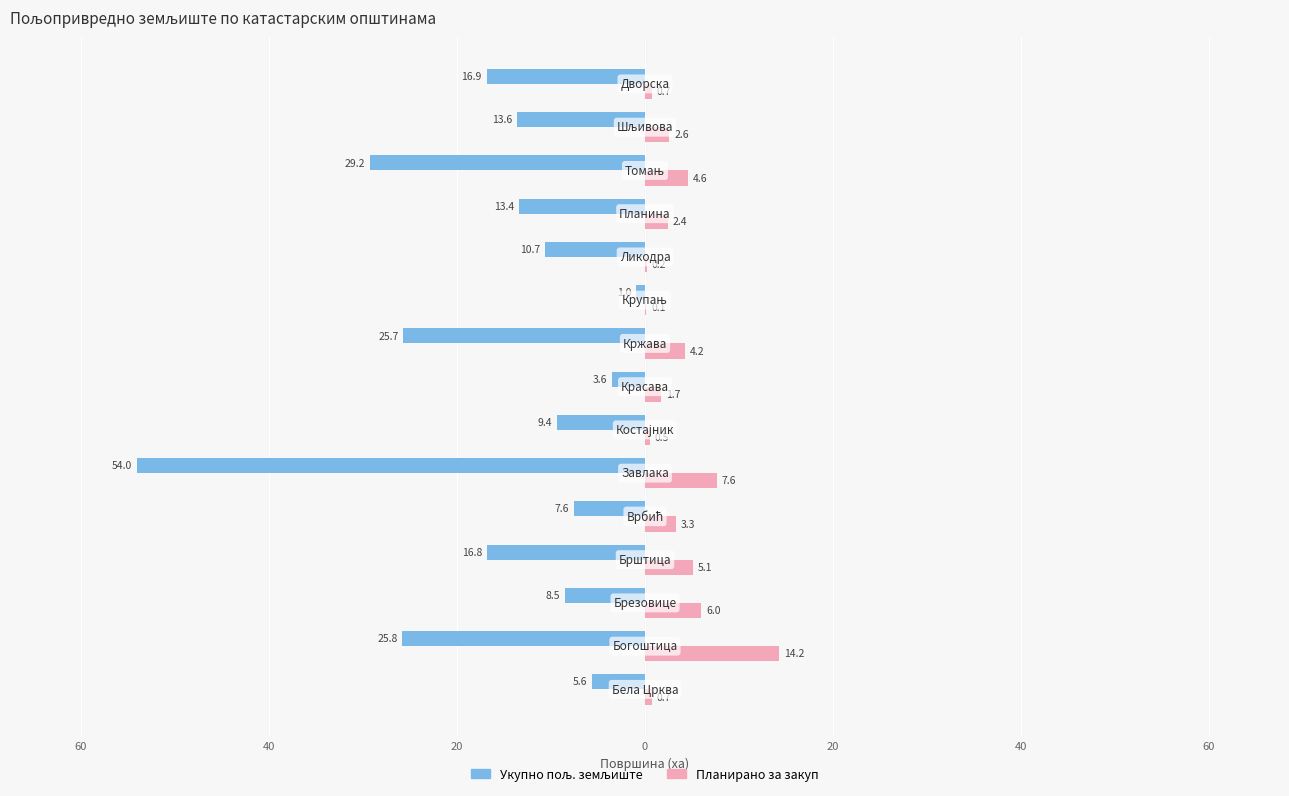

What is the highest value of the Укупно пољ. земљиште series?

-1.0